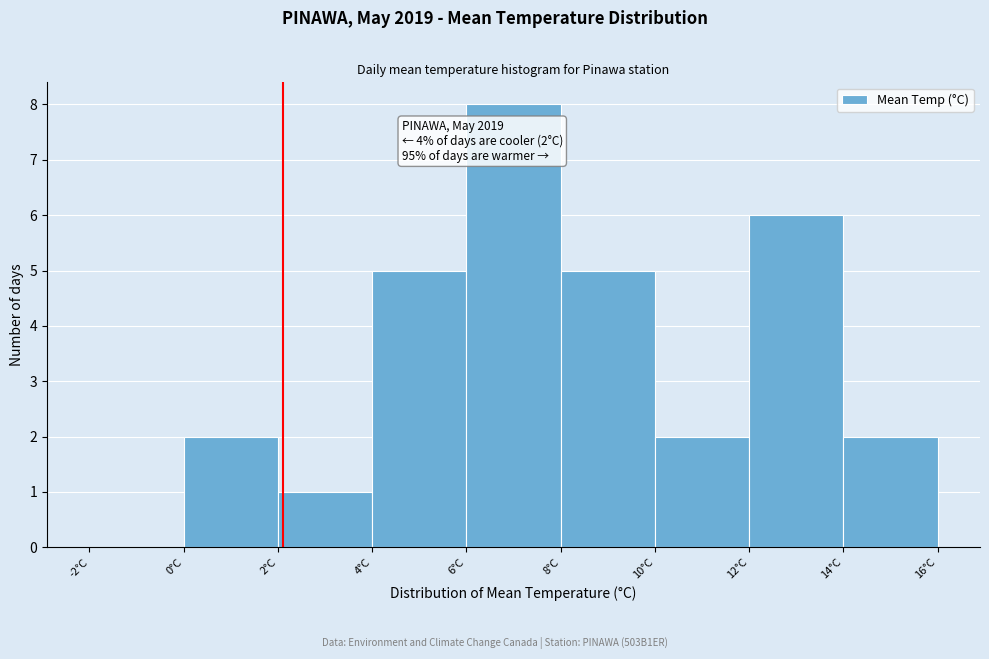

Over which range of the x-axis is the bar tallest?

6 to 8